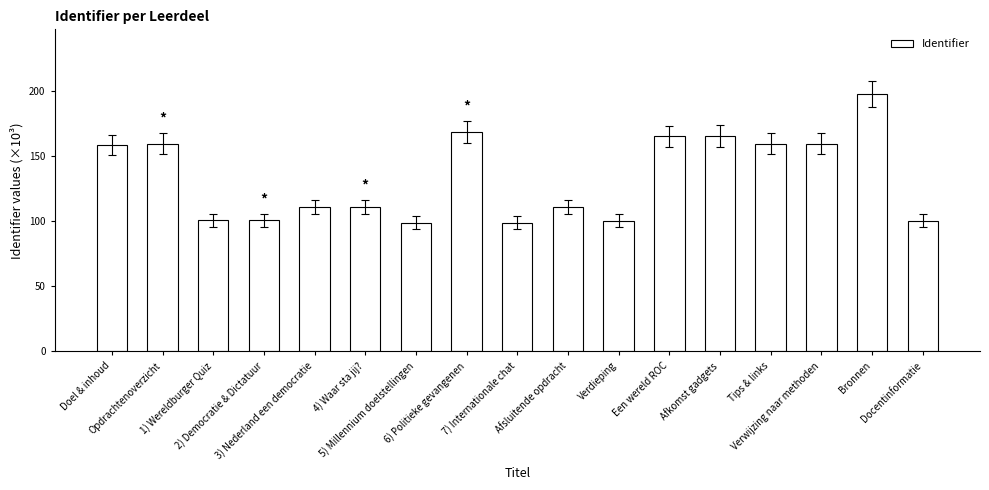

What is the minimum value shown in the chart?

99.0